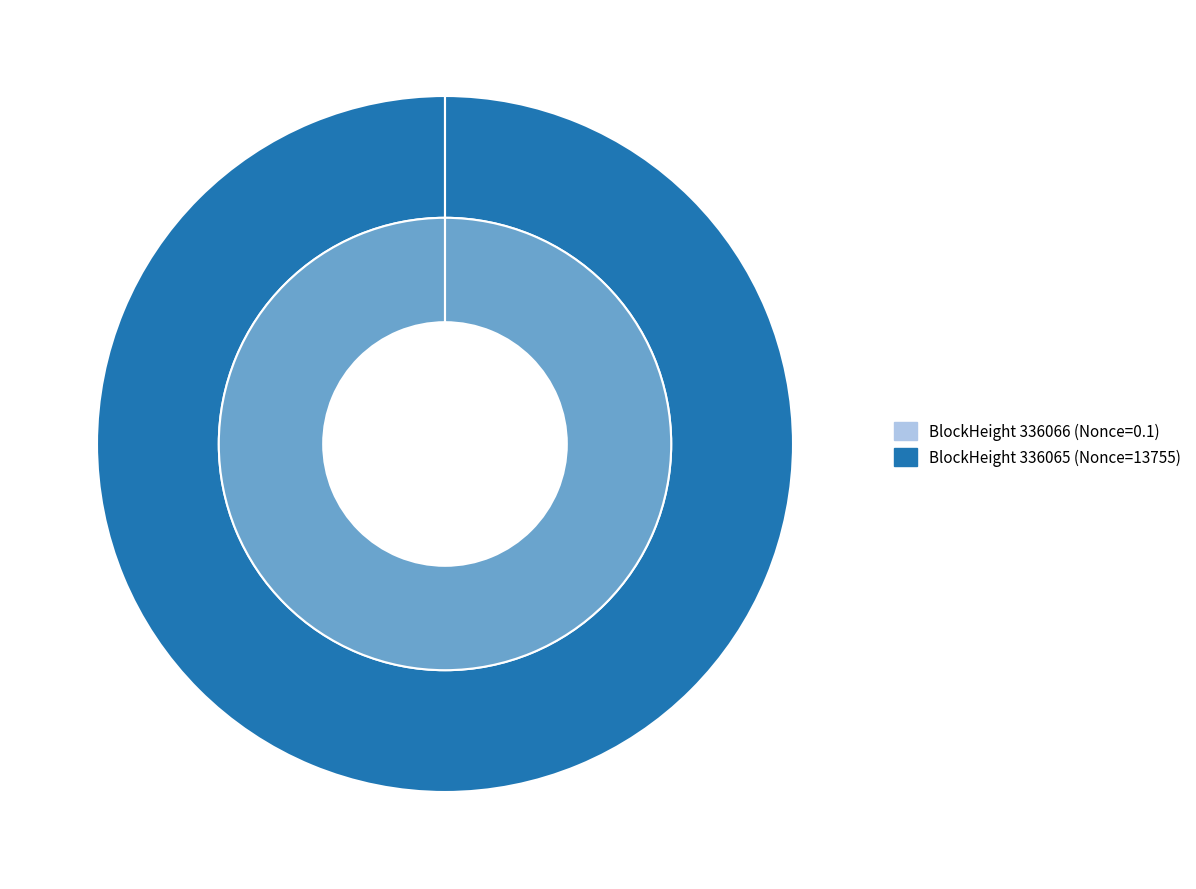

Rank the categories by value from lowest to highest.

336066, 336065